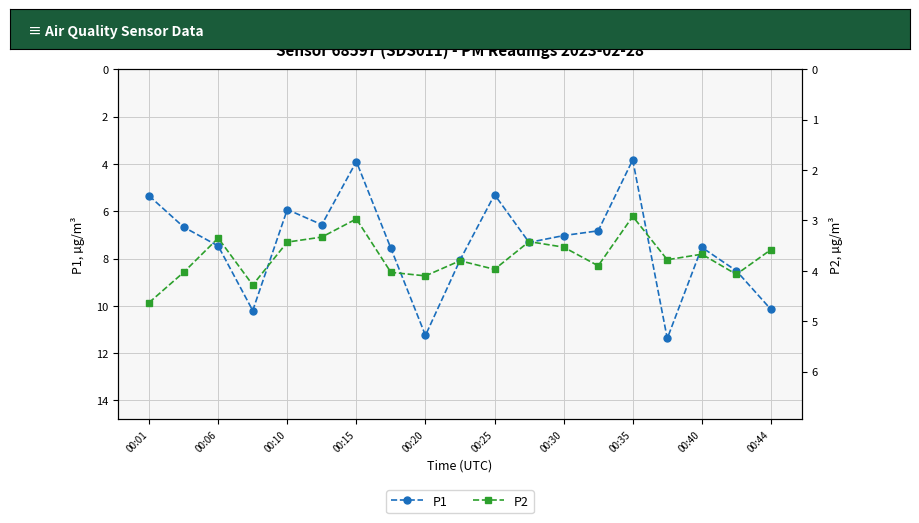

What is the total value across all series at 13?

10.7